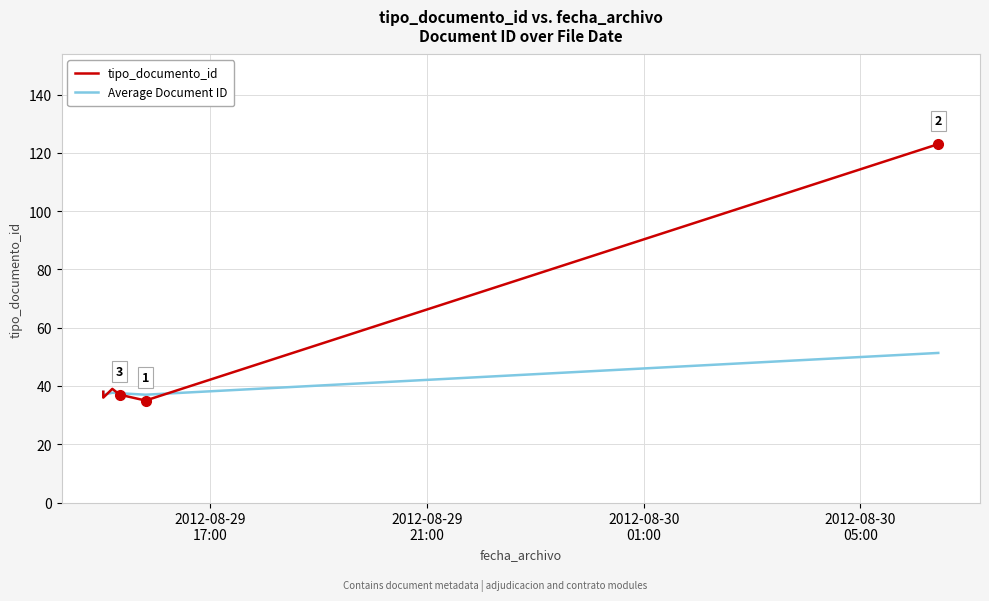

After their last crossing, which series has the higher values: tipo_documento_id or Average Document ID?

tipo_documento_id